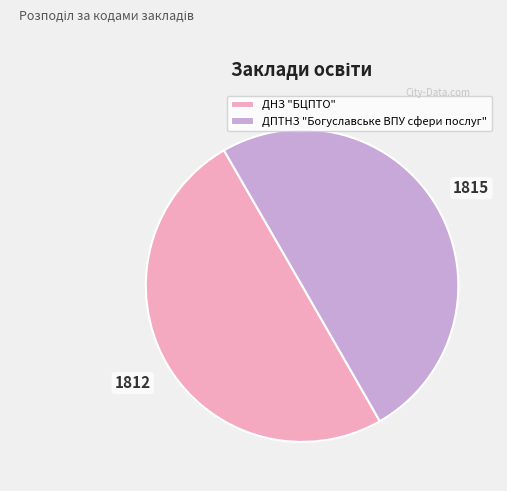

What is the ratio of the value at ДПТНЗ "Богуславське ВПУ сфери послуг" to the value at ДНЗ "БЦПТО"?

1.0